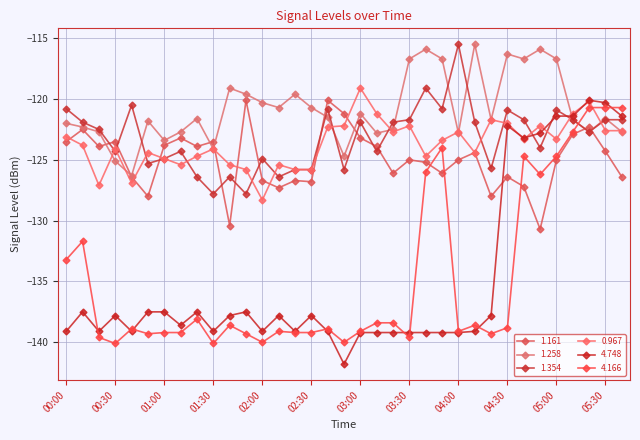

At which category is the sum across all series the highest?

05:20